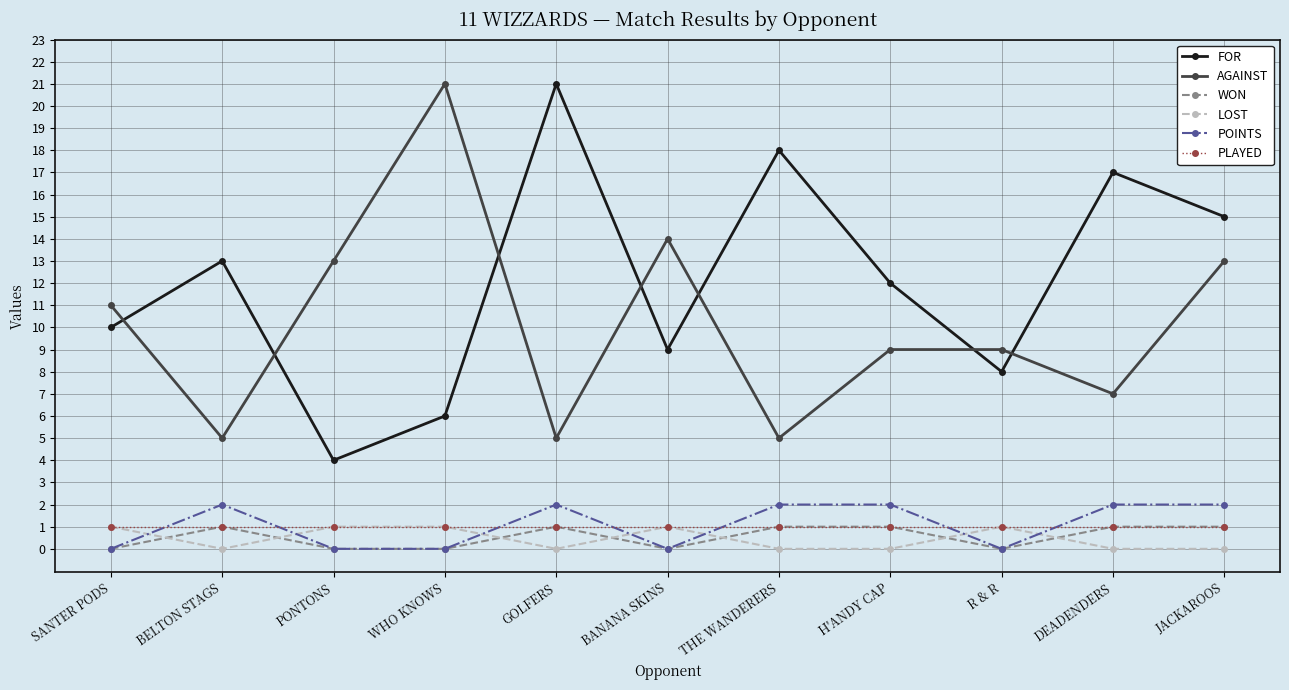

Which series has the largest total across all categories?

FOR